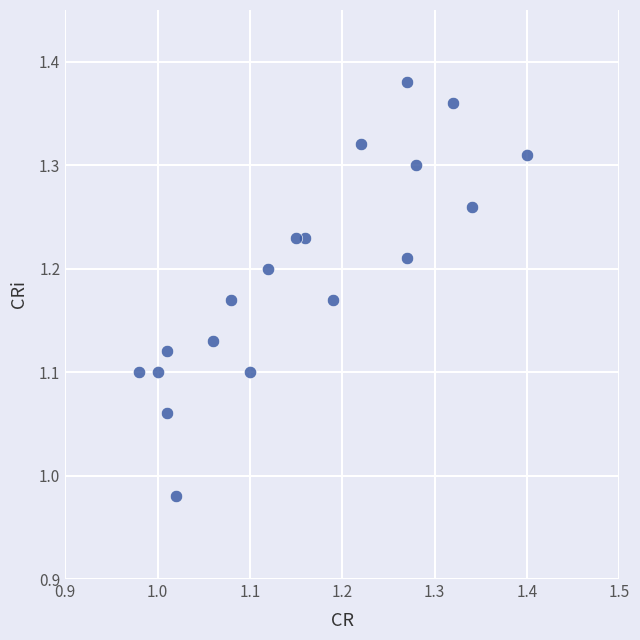

What is the range of Y values (max minus min)?

0.4